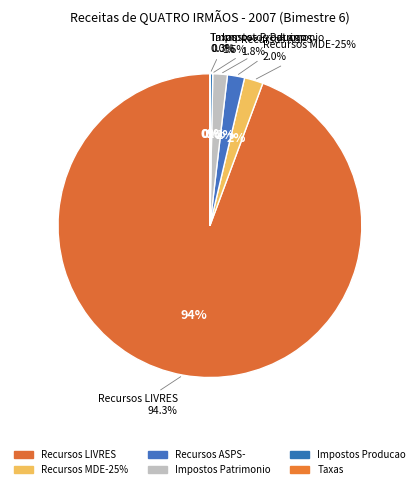

How much of the chart is everything except Impostos Patrimonio?

98.5%